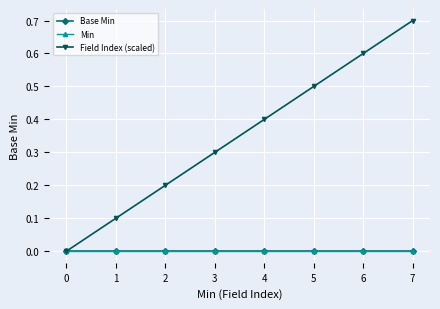

Reading left to right, what are all the values shown in this chart?

Base Min: 0=0.0	1=0.0	2=0.0	3=0.0	4=0.0	5=0.0	6=0.0	7=0.0
Min: 0=0.0	1=0.0	2=0.0	3=0.0	4=0.0	5=0.0	6=0.0	7=0.0
Field Index (scaled): 0=0.0	1=0.1	2=0.2	3=0.3	4=0.4	5=0.5	6=0.6	7=0.7